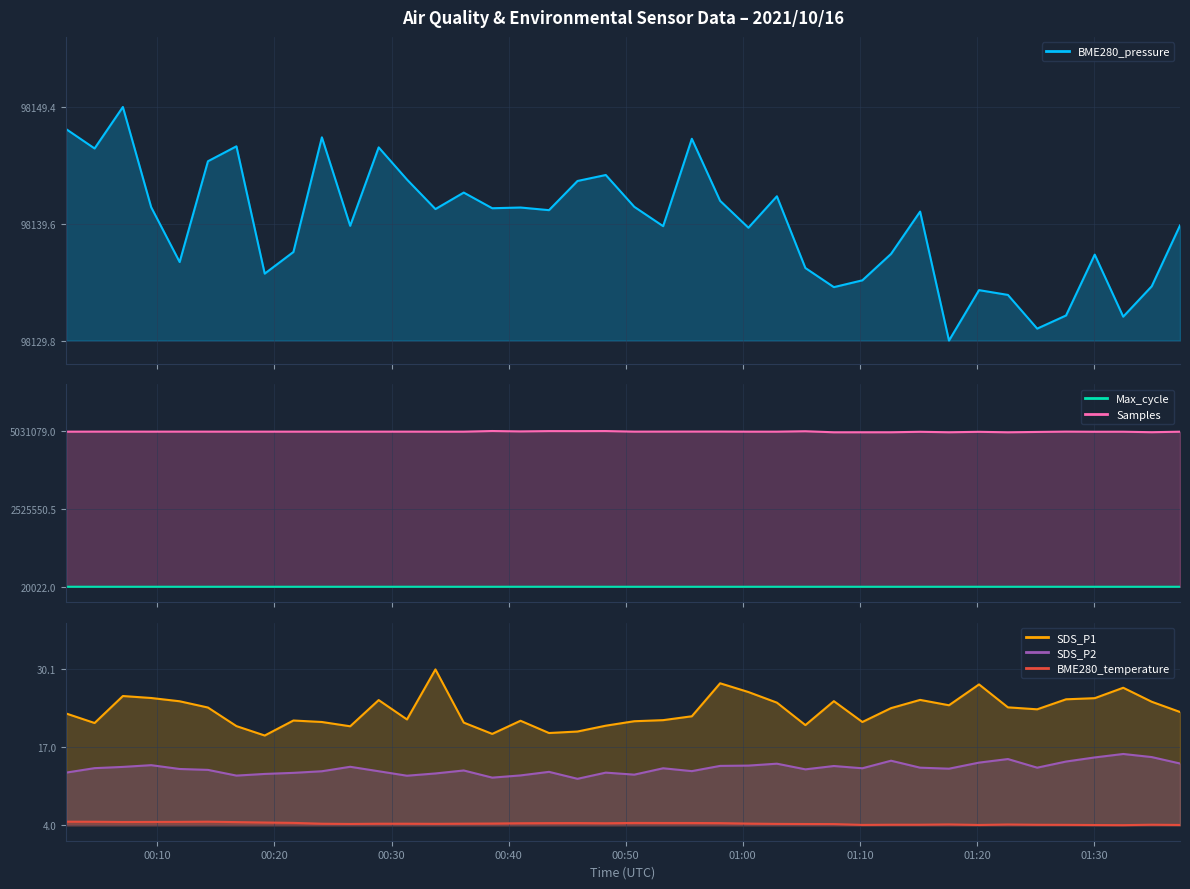

Is it true that SDS_P2 equals 0.3 at 29?

False